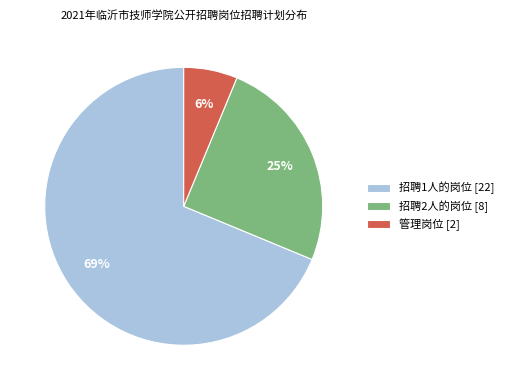

Which has a higher value, 招聘1人的岗位 [22] or 招聘2人的岗位 [8]?

招聘1人的岗位 [22]